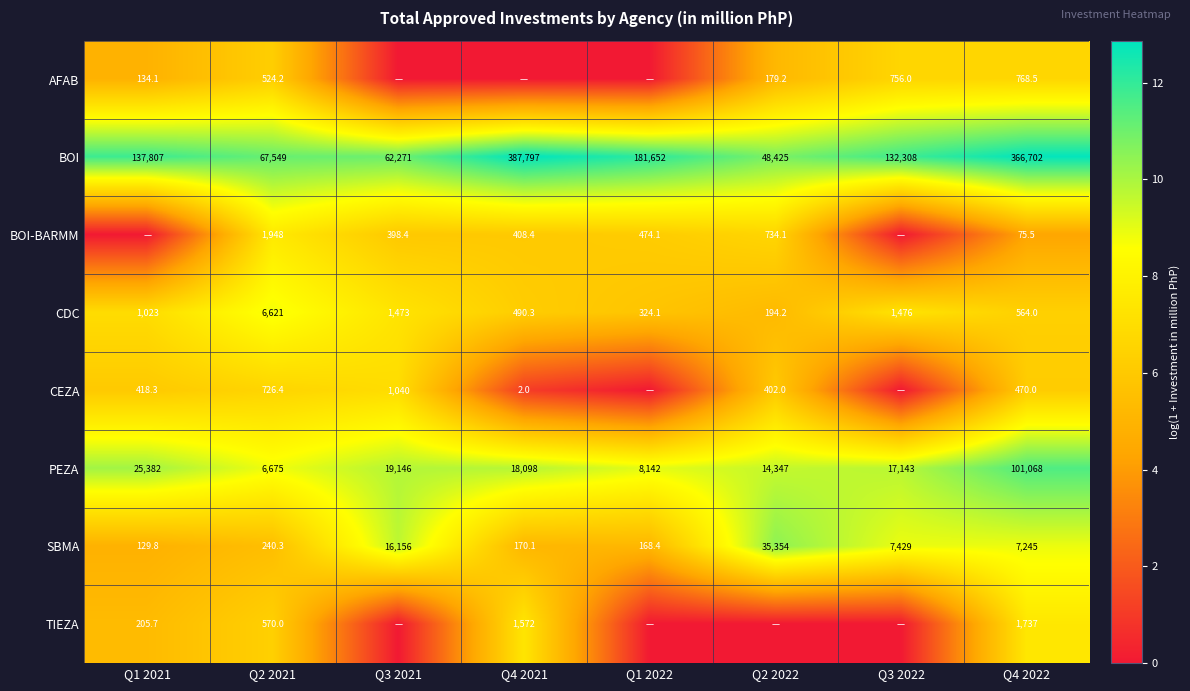

How many data points does each series have?

8